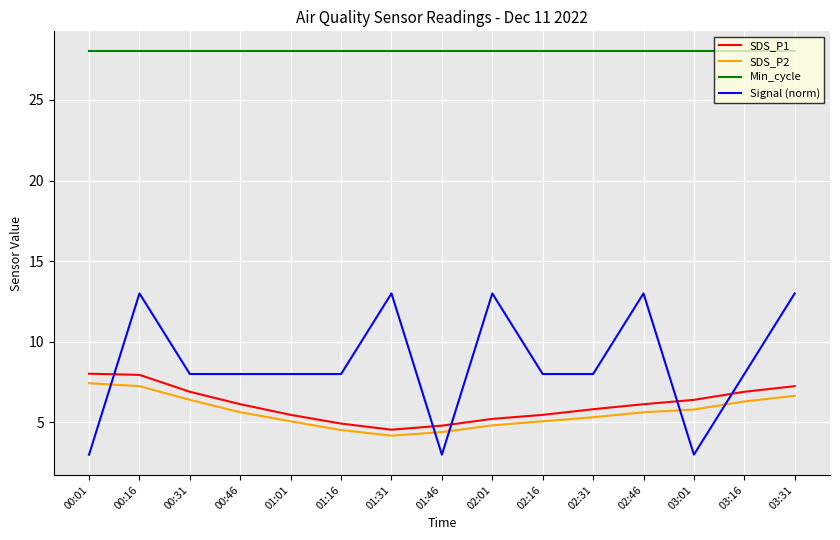

How many lines are shown in the chart?

4